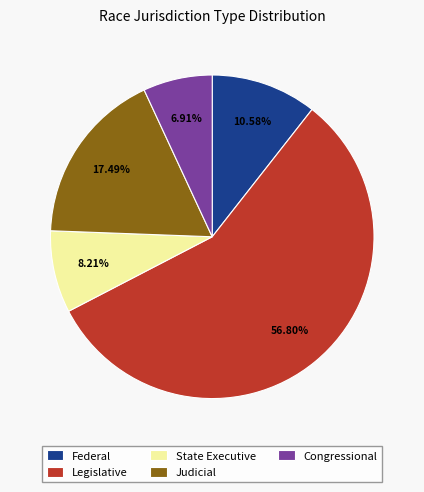

How many slices are in this pie chart?

5